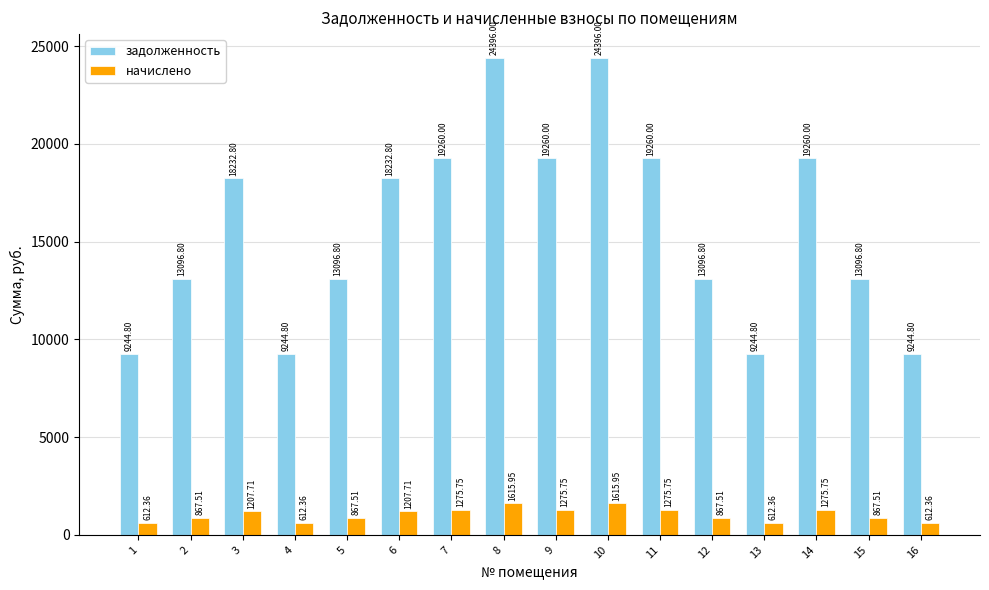

The задолженность series shows 5362.7 at 15. True or false?

False